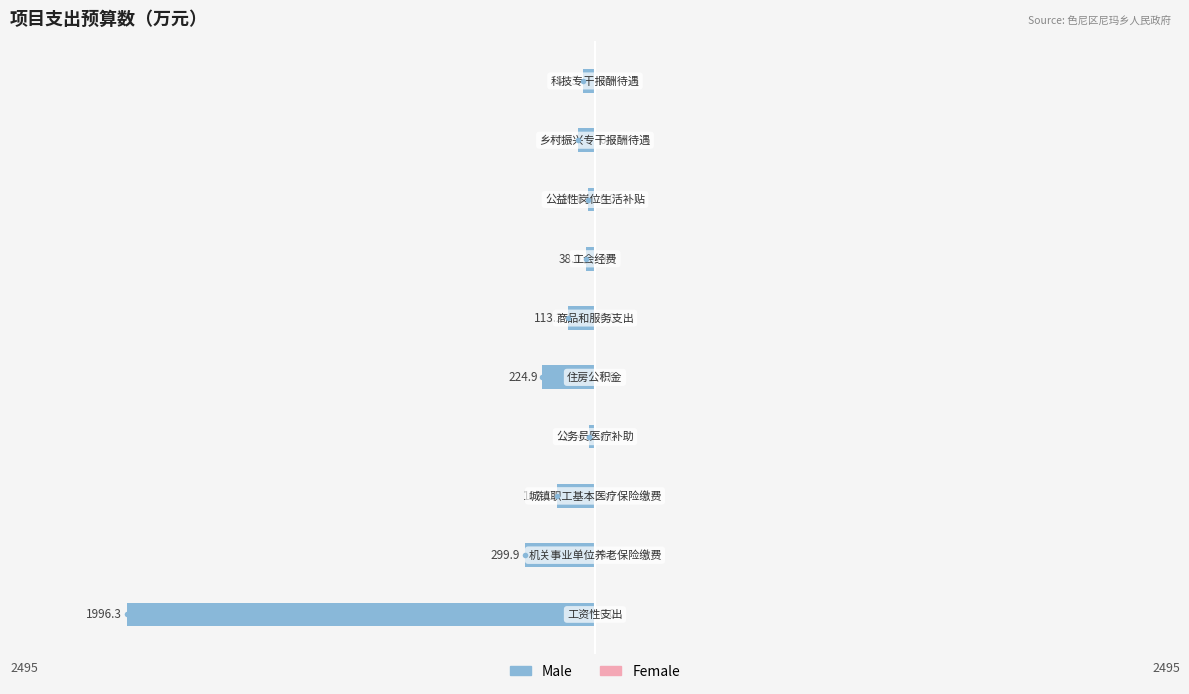

How many bars are there in total?

10